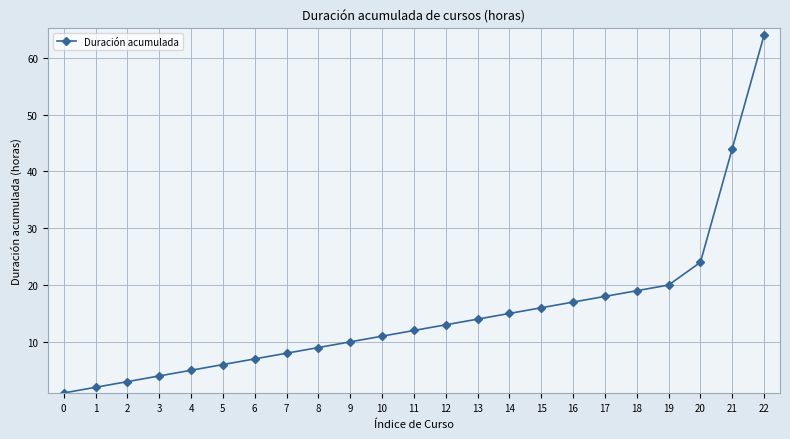

The value at 5 is 6. True or false?

True